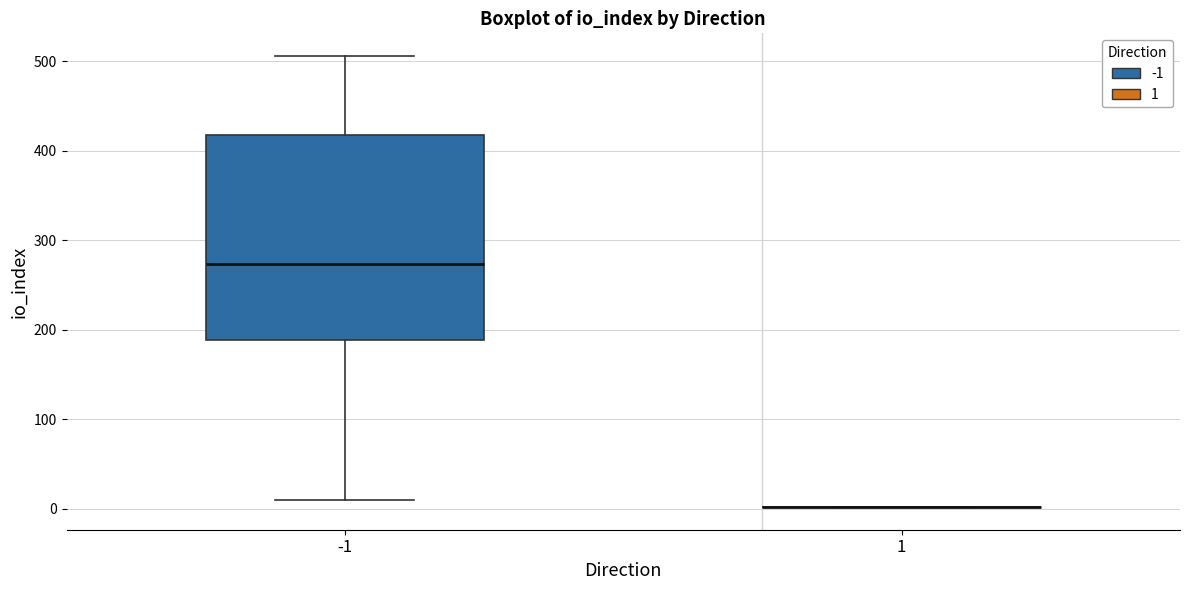

Which box is the tallest, from its lower edge to its upper edge?

-1